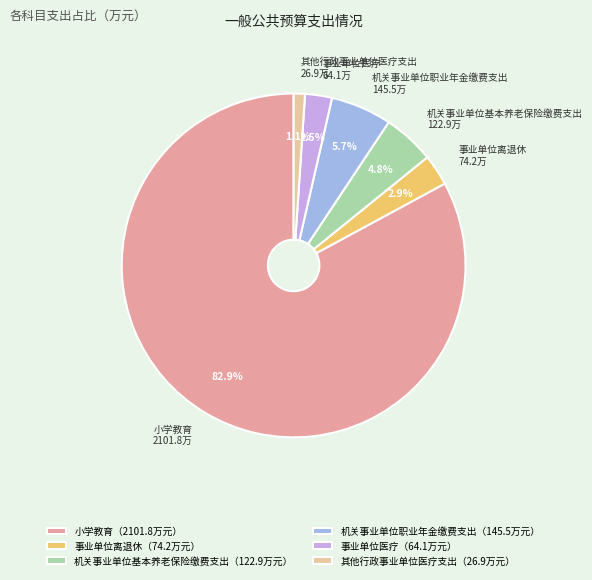

Does any single category account for the majority?

Yes